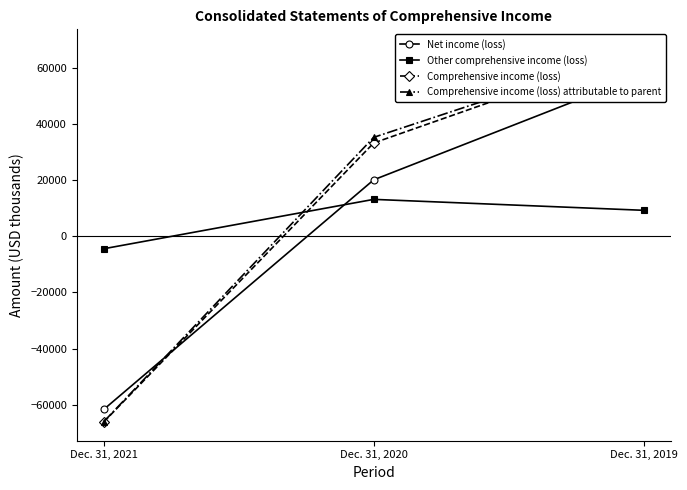

Read the Comprehensive income (loss) attributable to parent value at Dec. 31, 2019.

67005